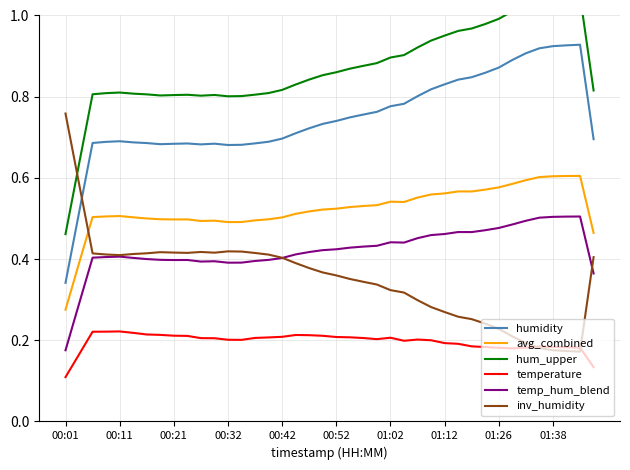

What is the value of the hum_upper point at the 9th from the left?

0.8